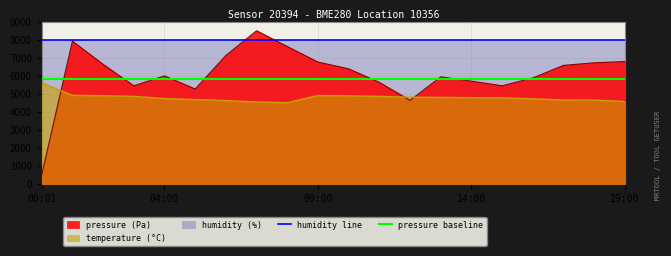

How many times do pressure and temperature cross each other?

3